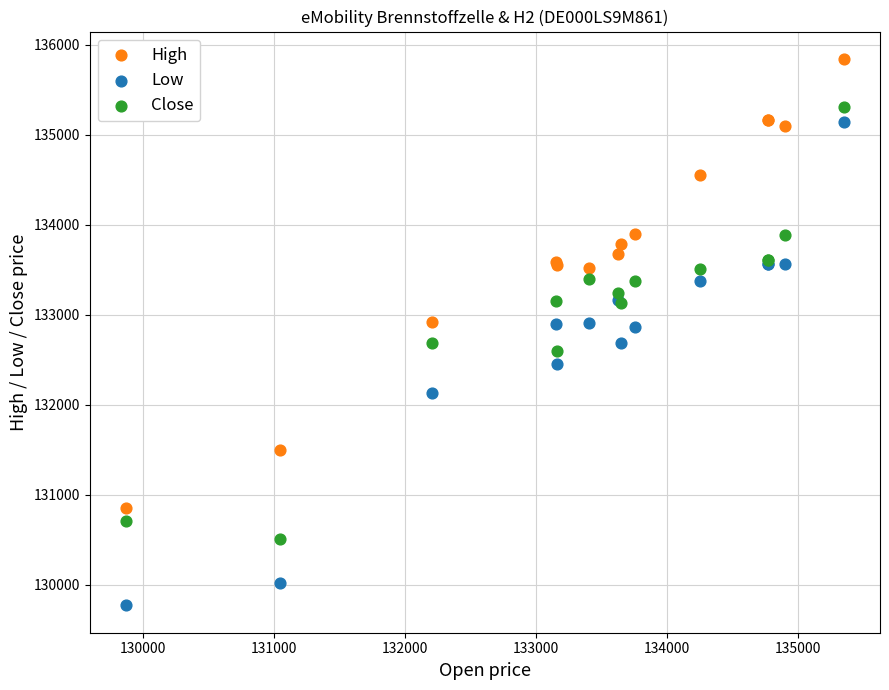

Which series contains the lowest Y value?

Low